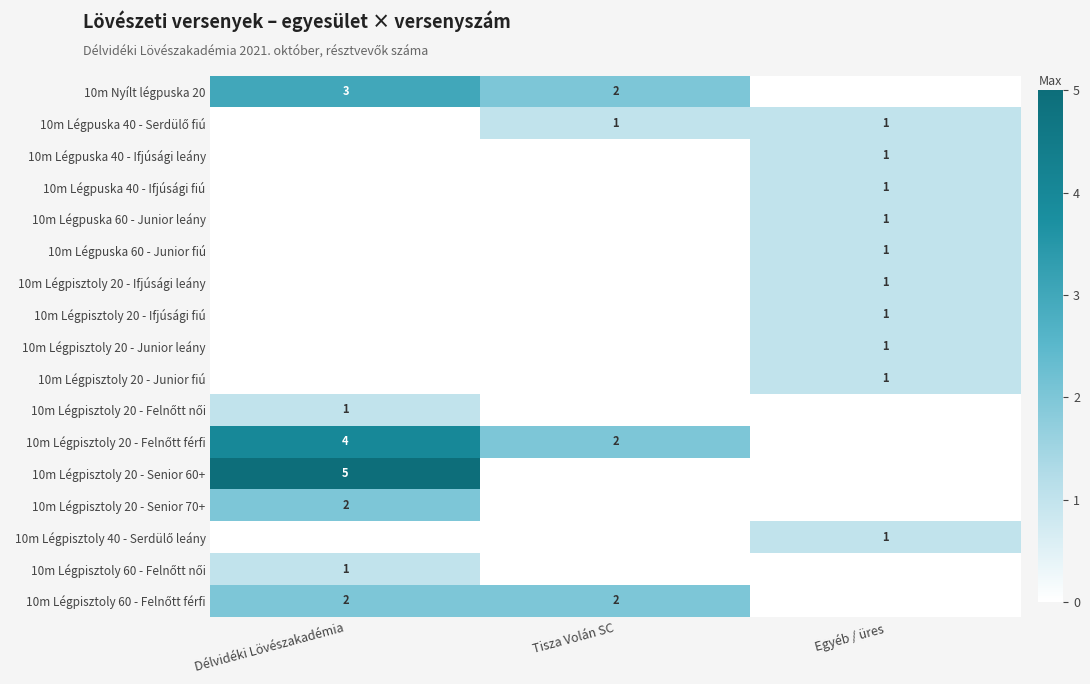

Is it true that 10m Légpisztoly 20 - Ifjúsági leány equals 0 at Egyéb / üres?

False